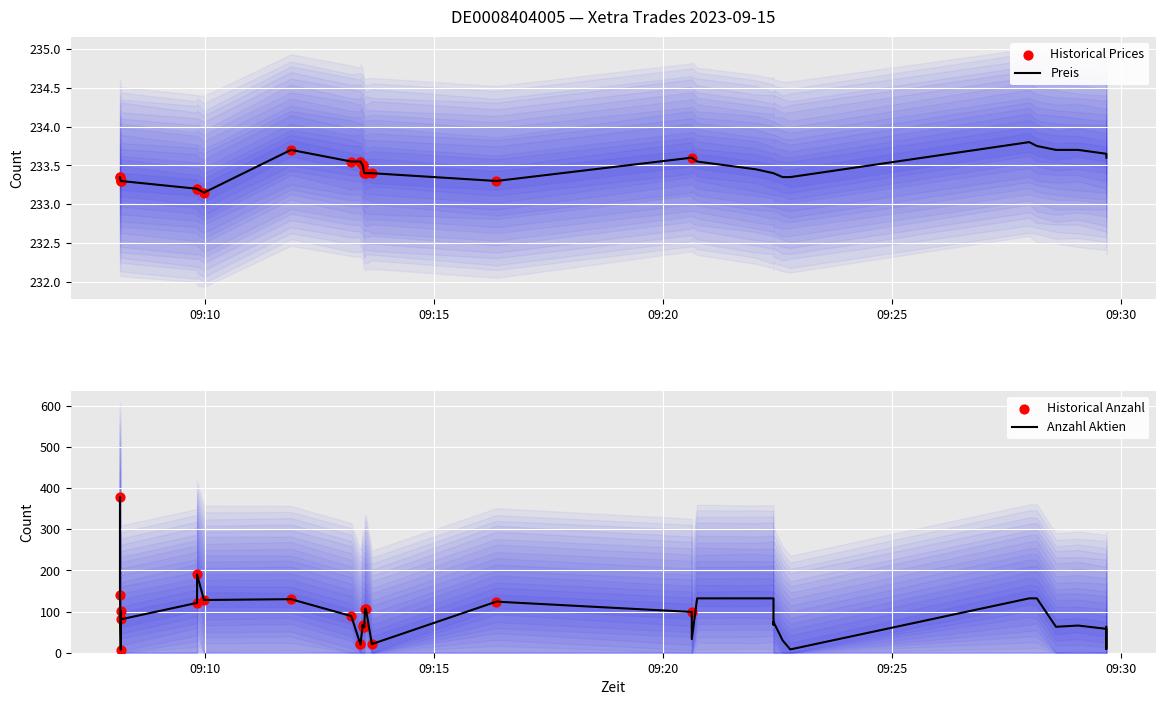

Which series contains the highest Y value?

Anzahl